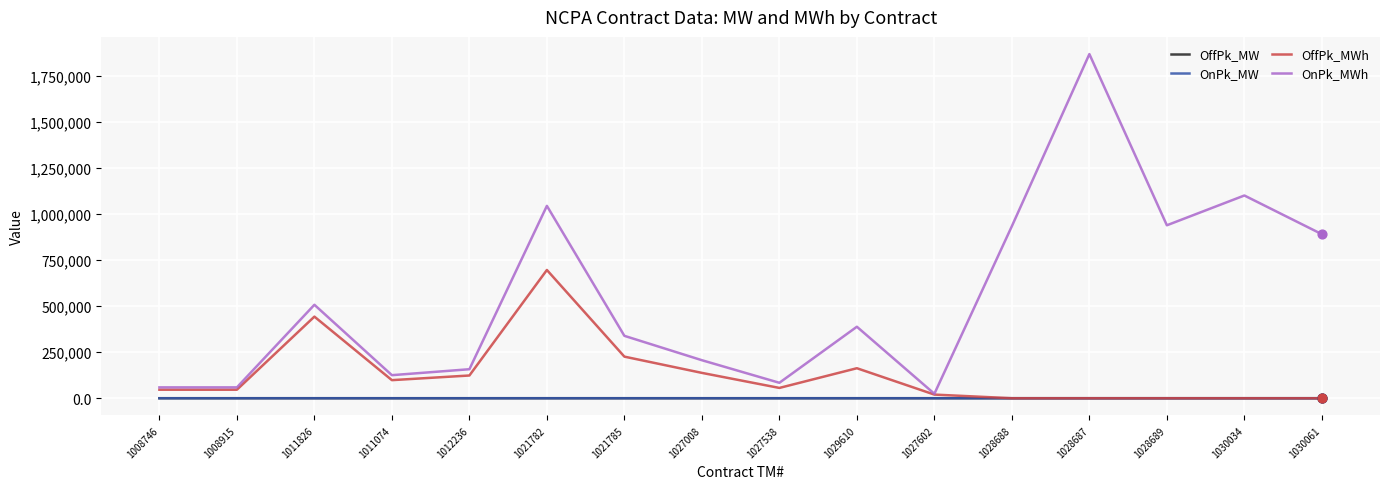

What is the total value across all series at 1021782?

1742417.2